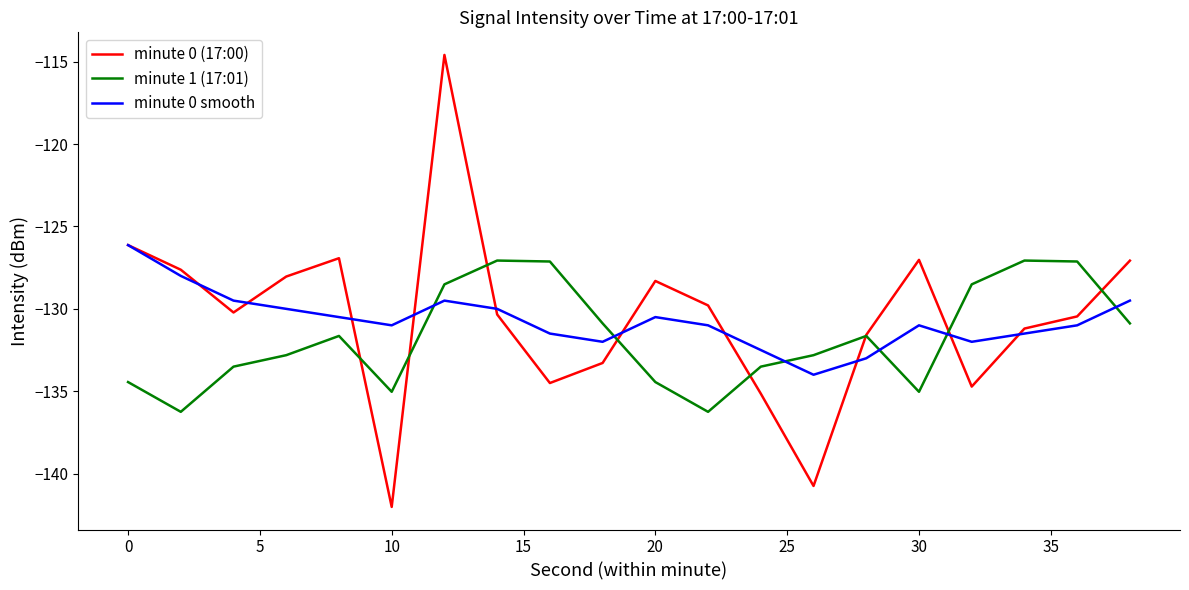

What is the highest value of the minute 0 (17:00) series?

-114.6